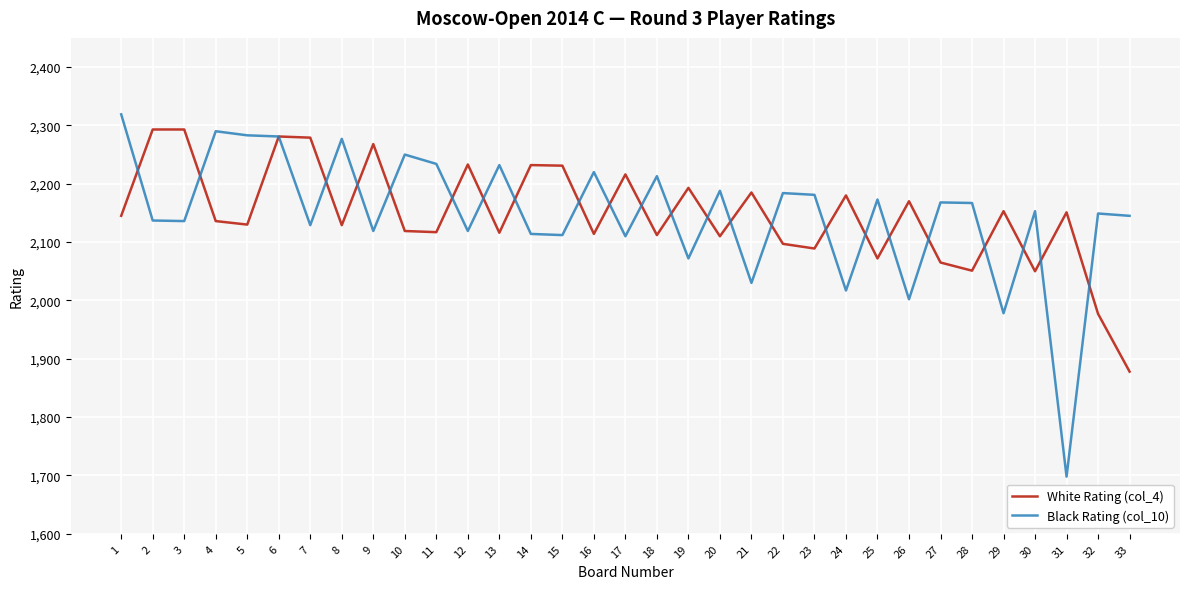

List the series in order of their peak value, lowest first.

White Rating (col_4), Black Rating (col_10)